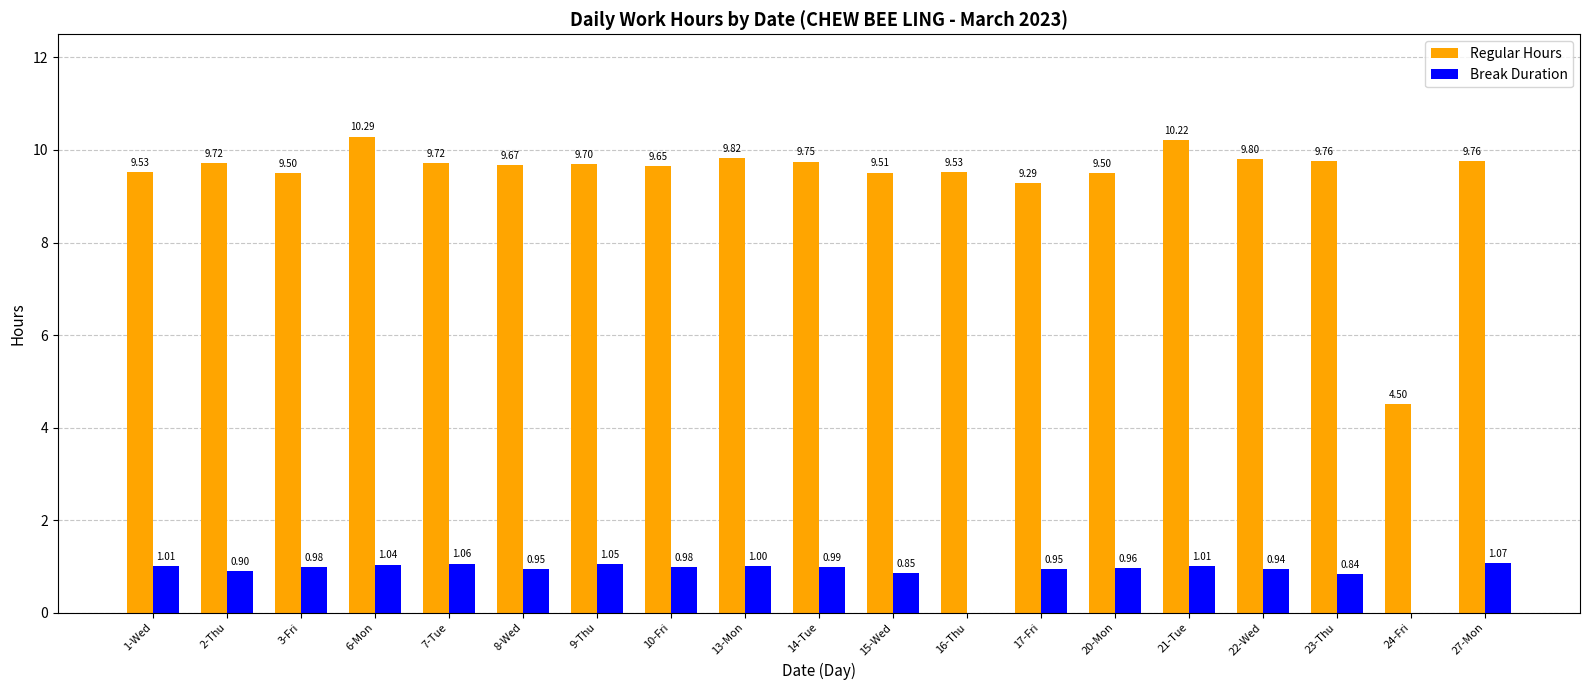

Between 7-Tue and 24-Fri, which series saw the biggest shift?

Regular Hours